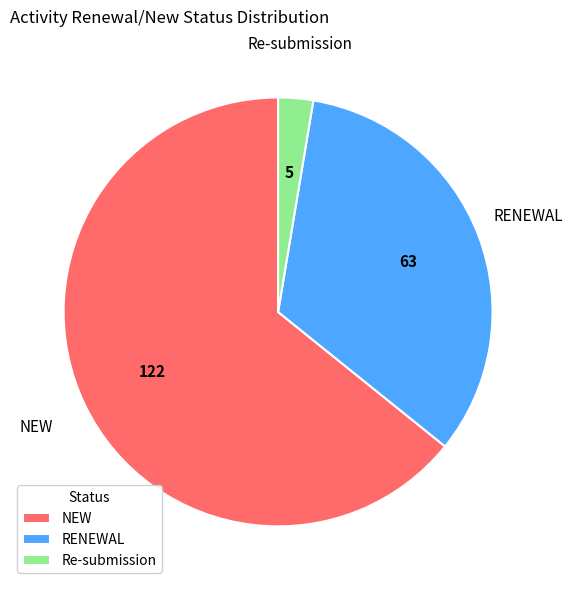

Combined, do NEW and Re-submission account for over 50%?

Yes